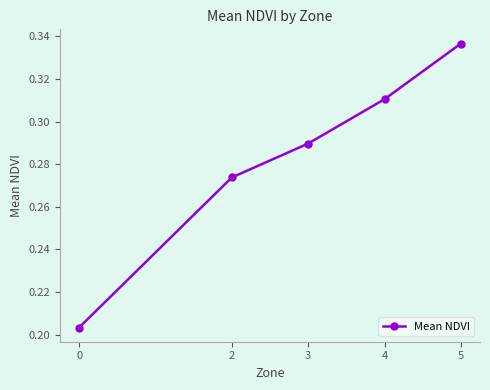

The value at 3 is 0.4. True or false?

False